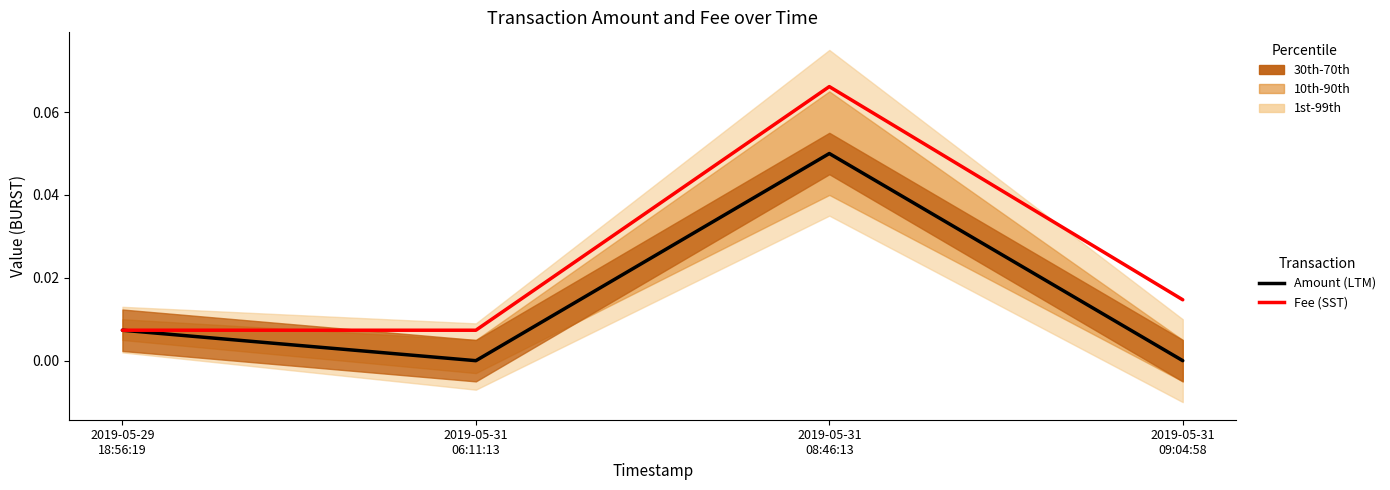

At 2019-05-31
08:46:13, list the series in order from smallest to largest.

Amount (LTM), Fee (SST)